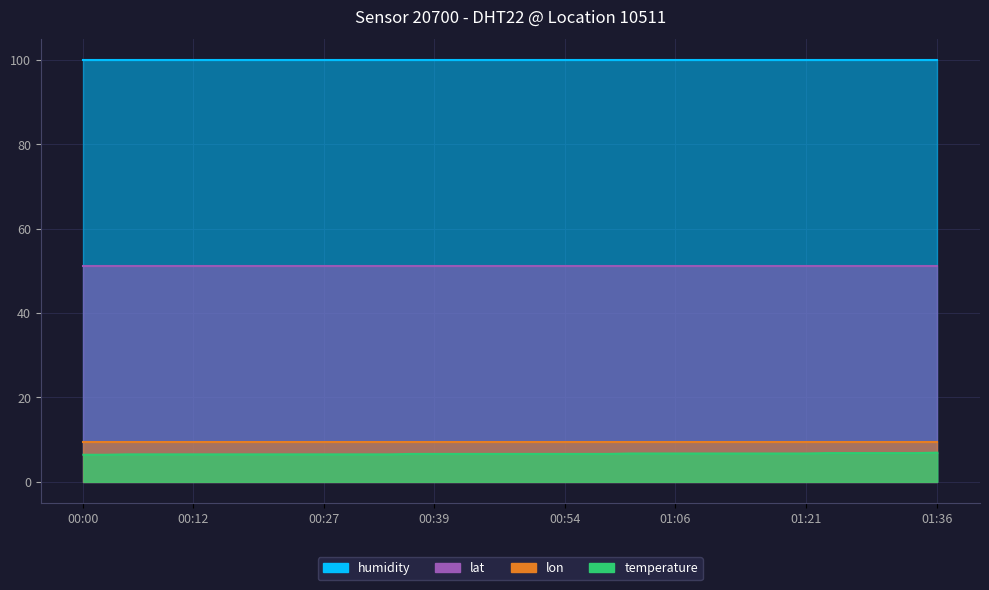

Which category has the lowest value in the humidity series?

00:00